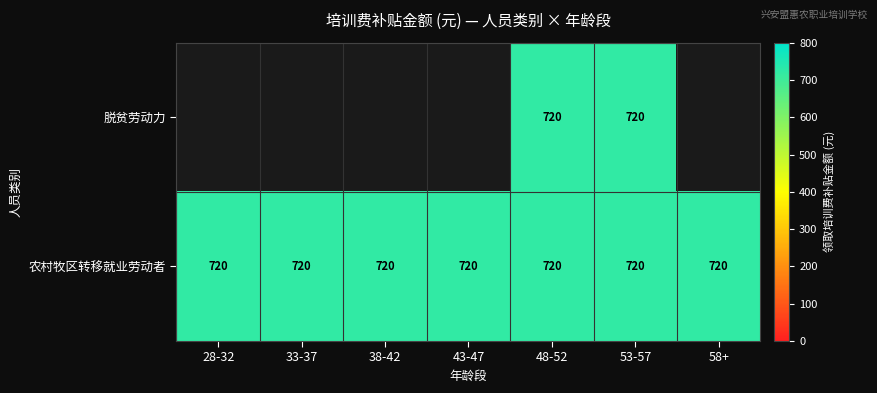

What is the average value of the 农村牧区转移就业劳动者 series?

720.0